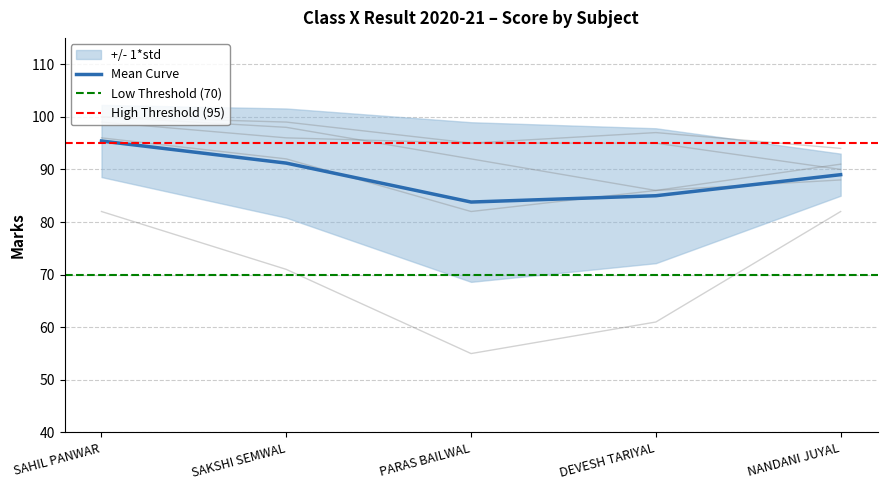

What is the maximum value for Subject 1 (184)?

99